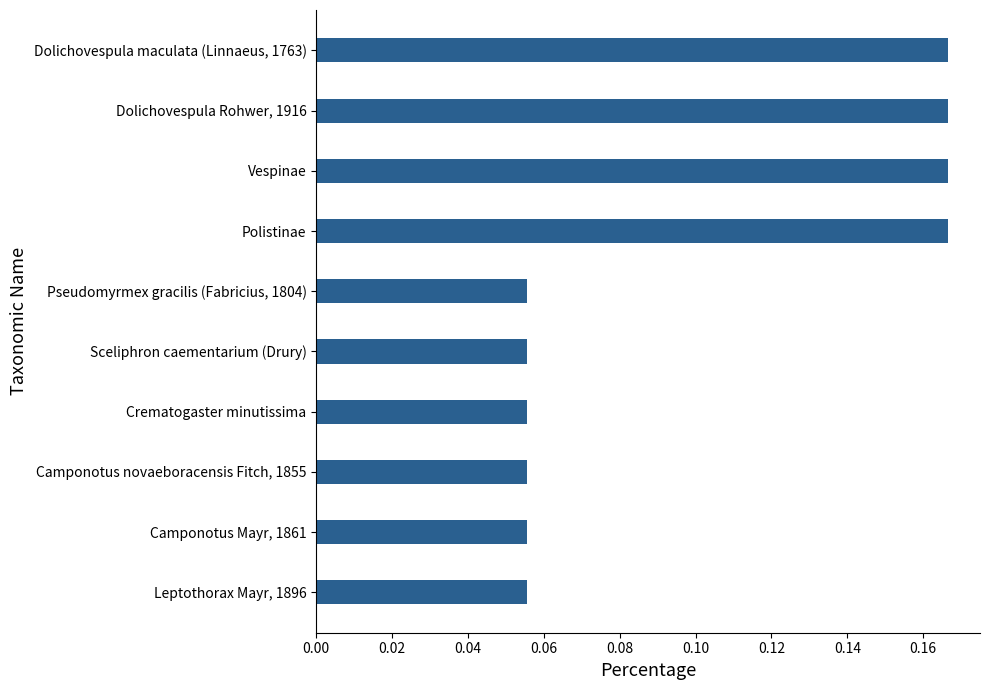

What is the change in value from Leptothorax Mayr, 1896 to Dolichovespula maculata (Linnaeus, 1763)?

+0.1